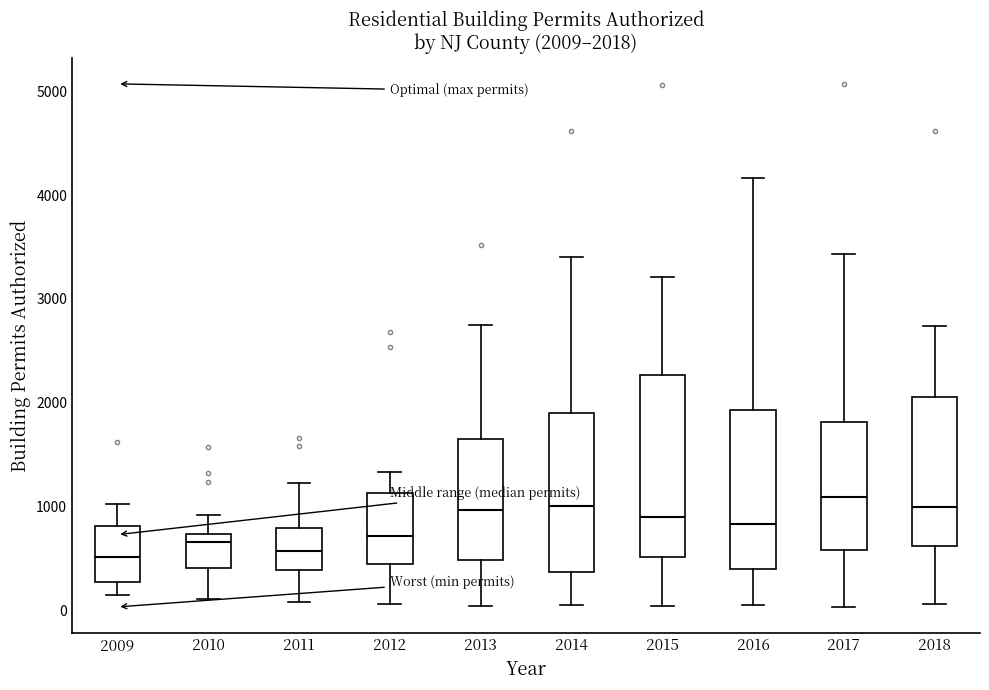

Which box is the tallest, from its lower edge to its upper edge?

2015